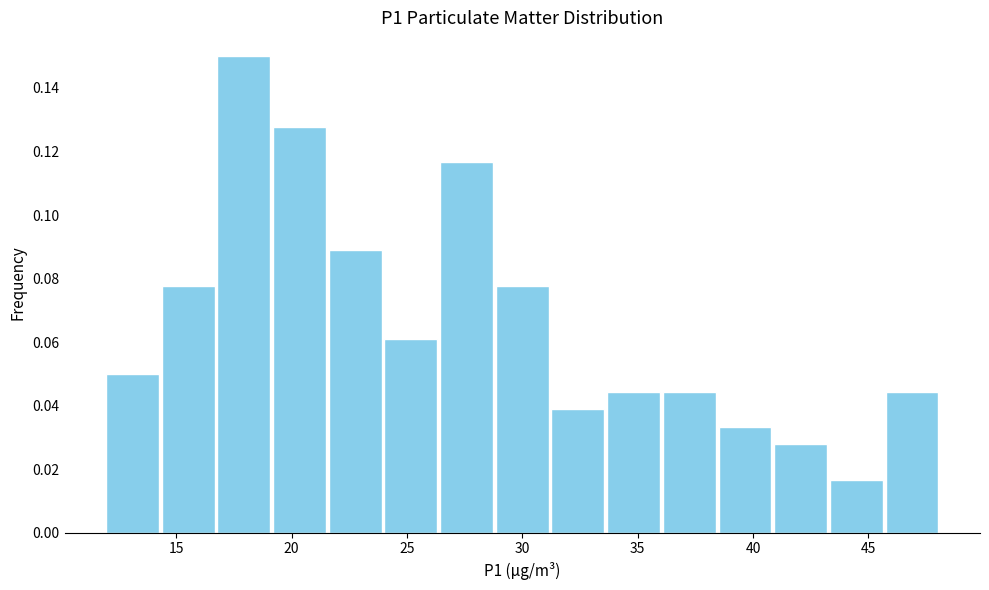

Reading left to right, list every bar in this chart as the range it spans on the x-axis followed by its height. Neither the bar edges nor the heights are printed on the chart, so give them approximately, as read against the axes.

12.0 to 14.5: 0.050
14.5 to 16.5: 0.078
16.5 to 19.0: 0.150
19.0 to 21.5: 0.128
21.5 to 24.0: 0.088
24.0 to 26.5: 0.062
26.5 to 29.0: 0.116
29.0 to 31.0: 0.078
31.0 to 33.5: 0.038
33.5 to 36.0: 0.044
36.0 to 38.5: 0.044
38.5 to 41.0: 0.034
41.0 to 43.5: 0.028
43.5 to 45.5: 0.016
45.5 to 48.0: 0.044